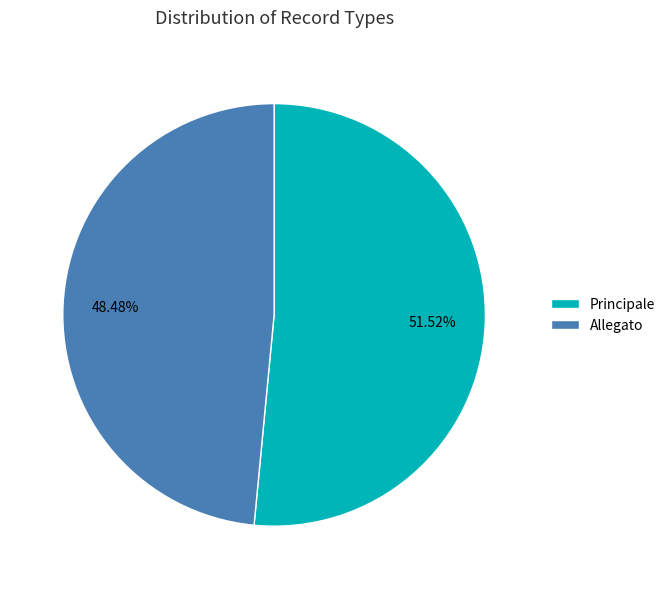

To the nearest percent, what is the combined percentage of Principale and Allegato?

100%